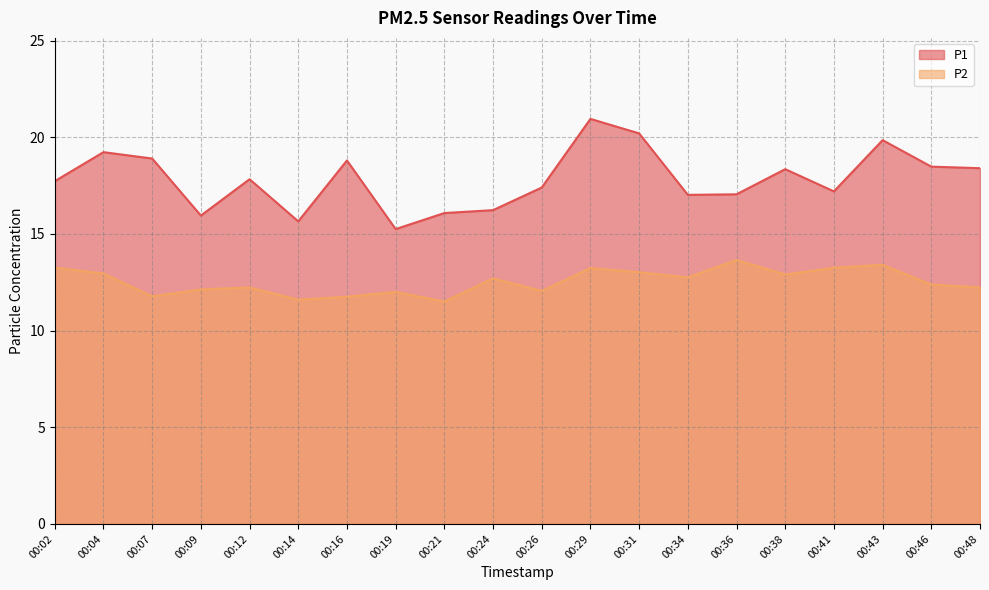

Which series has the largest total across all categories?

P1